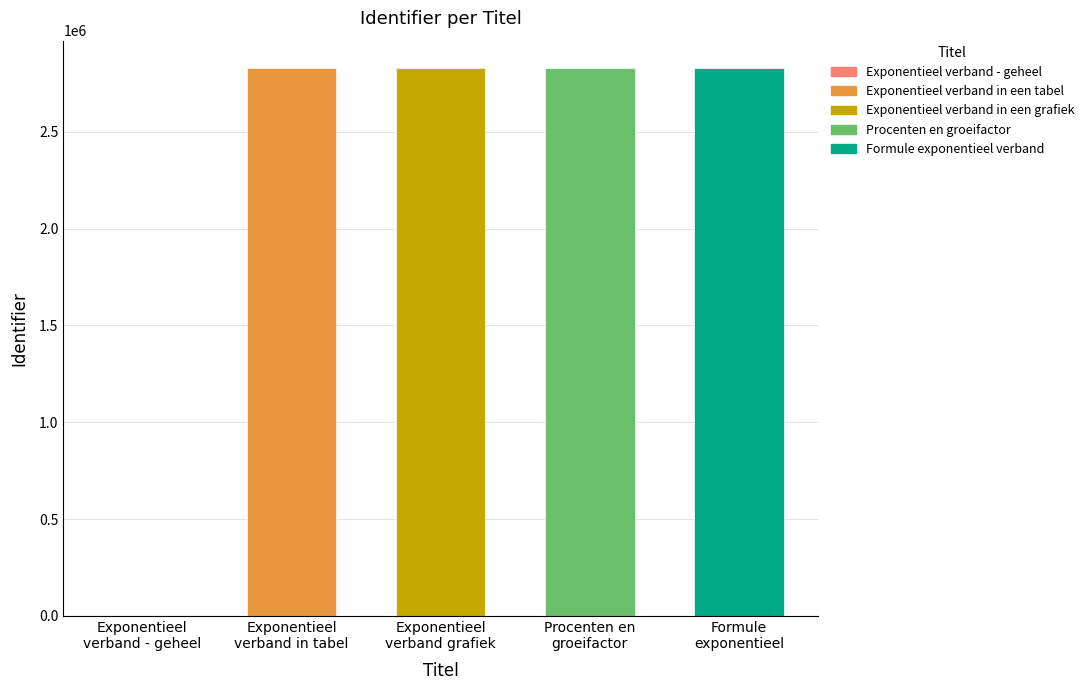

What is the difference between the values at Exponentieel
verband - geheel and Exponentieel
verband grafiek?

2829497